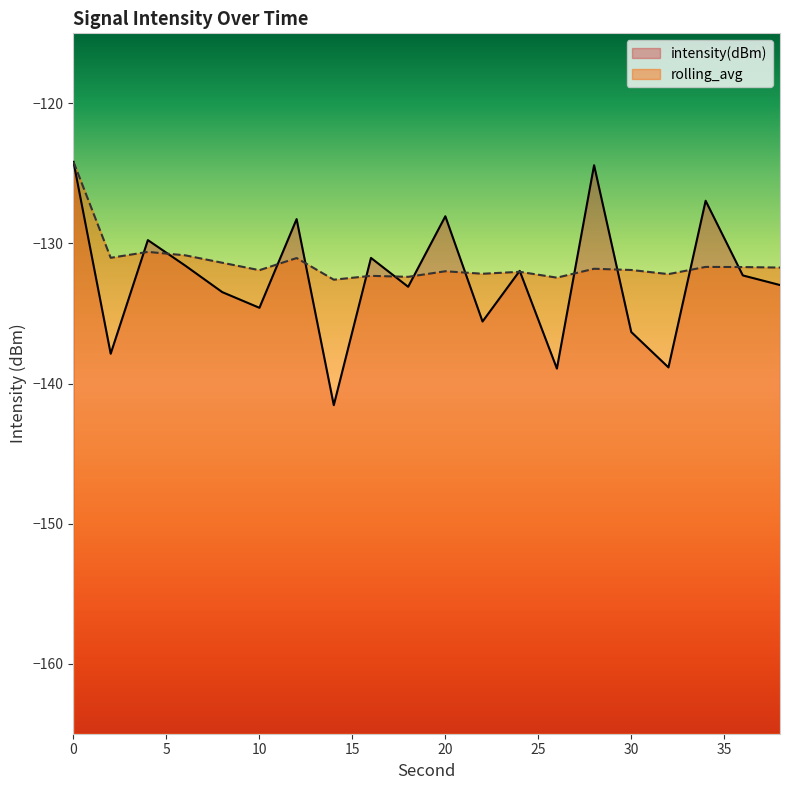

Is the value of rolling_avg at 28 greater than the value of intensity(dBm) at 32?

Yes